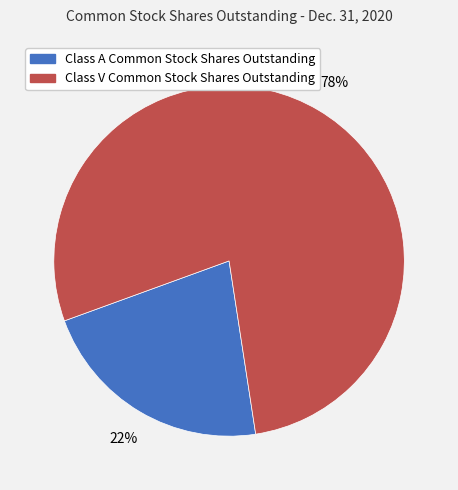

What percentage is the Class A Common Stock Shares Outstanding slice, to the nearest percent?

22%